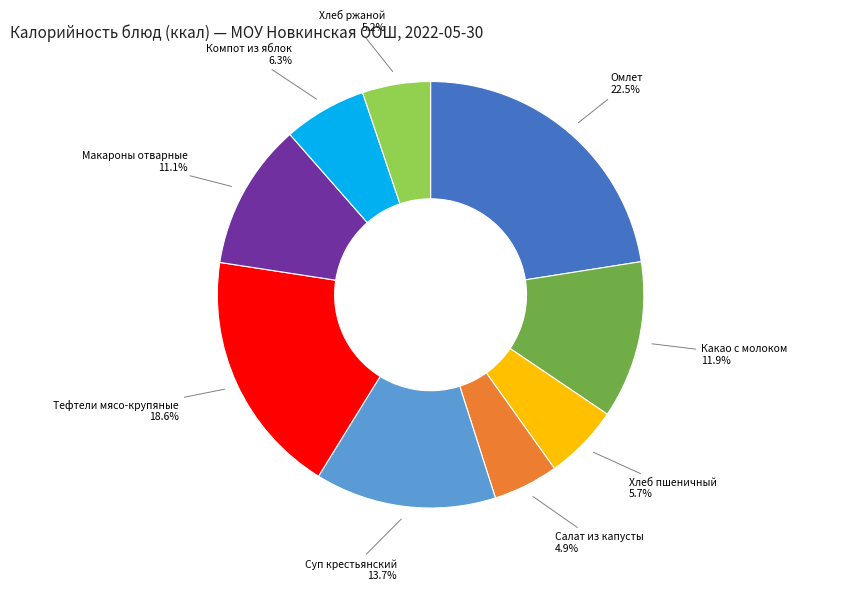

Does any single category account for the majority?

No